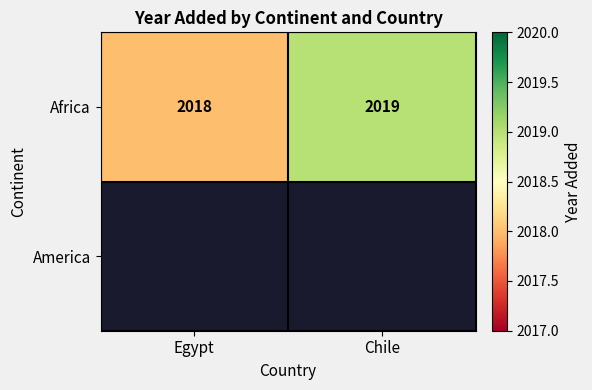

Rank the categories by Africa value from highest to lowest.

Chile, Egypt